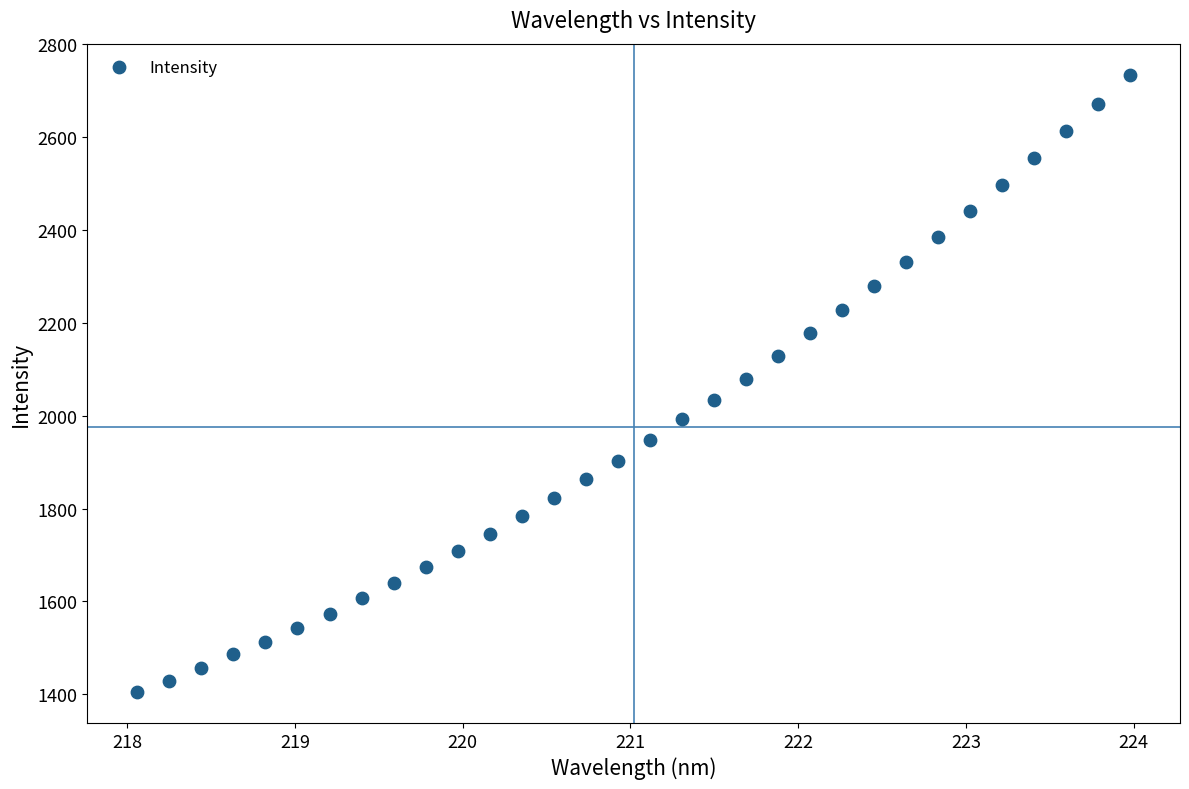

What is the range of Y values (max minus min)?

1330.0